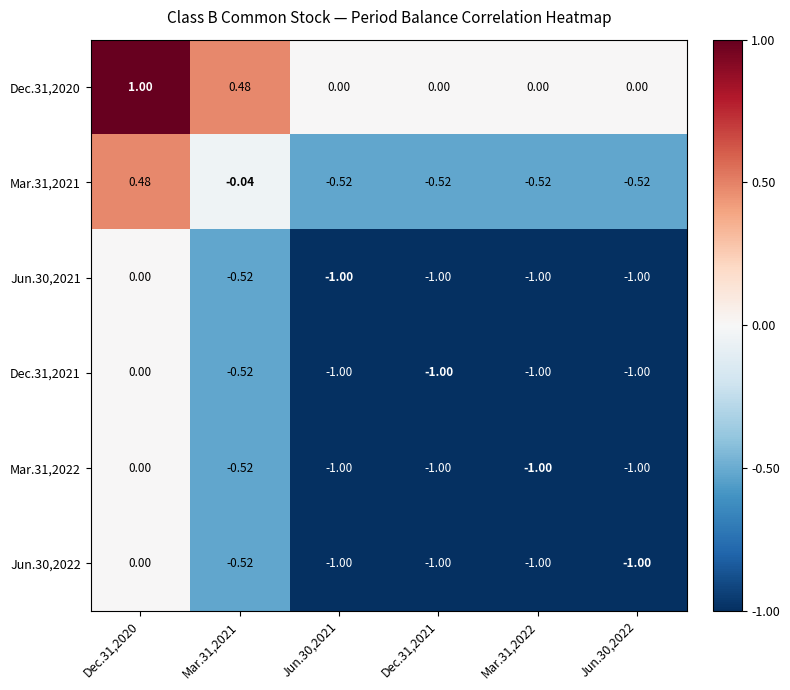

How many data points does each series have?

6